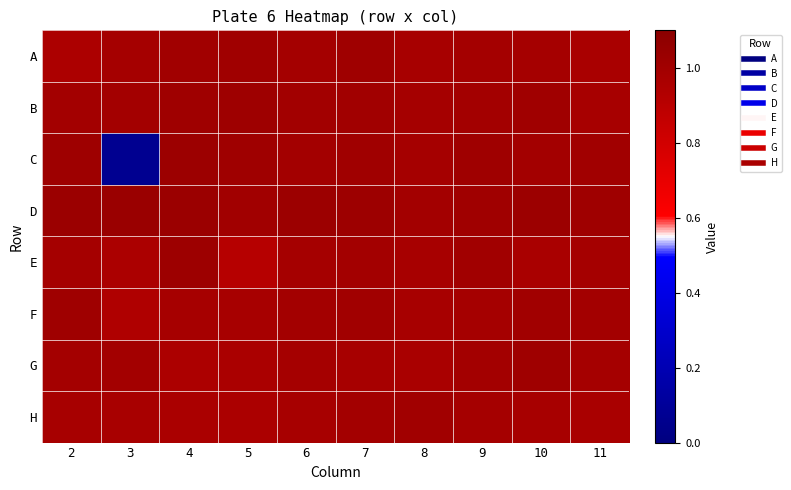

Which series has the largest range (max minus min)?

C